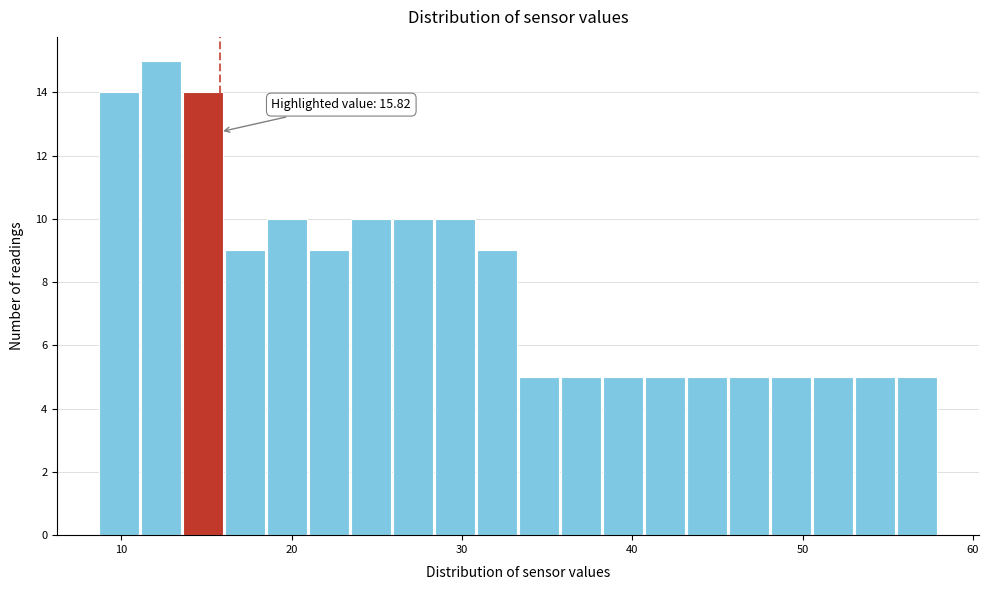

Around what value on the x-axis is the tallest bar? Give the approximate position of its centre, as read against the axis.

12